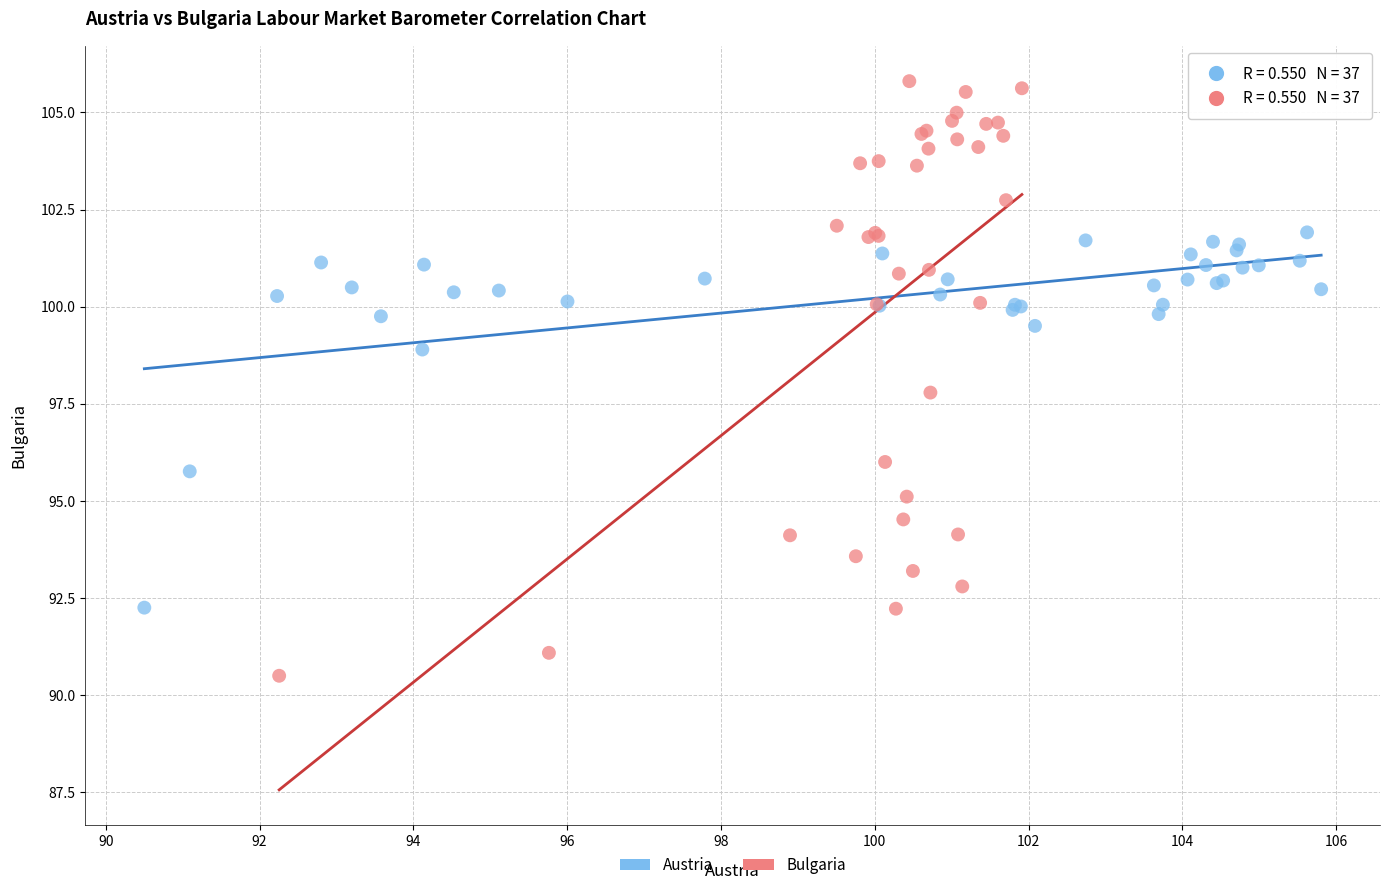

Which series contains the highest Y value?

Bulgaria